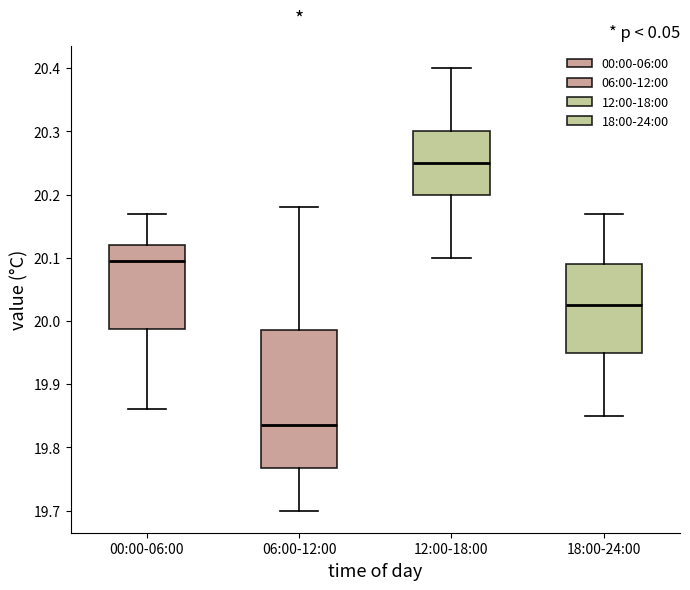

Reading left to right, transcribe this box plot: for each box, give where its median line is, the range the box spans, and where its two whiskers end, as read against the y-axis. The values are not printed on the chart, so give them approximately, as read against the axis.

00:00-06:00: median 20.10, box 19.99 to 20.12, whiskers 19.86 to 20.17
06:00-12:00: median 19.84, box 19.77 to 19.99, whiskers 19.70 to 20.18
12:00-18:00: median 20.25, box 20.20 to 20.30, whiskers 20.10 to 20.40
18:00-24:00: median 20.03, box 19.95 to 20.09, whiskers 19.85 to 20.17